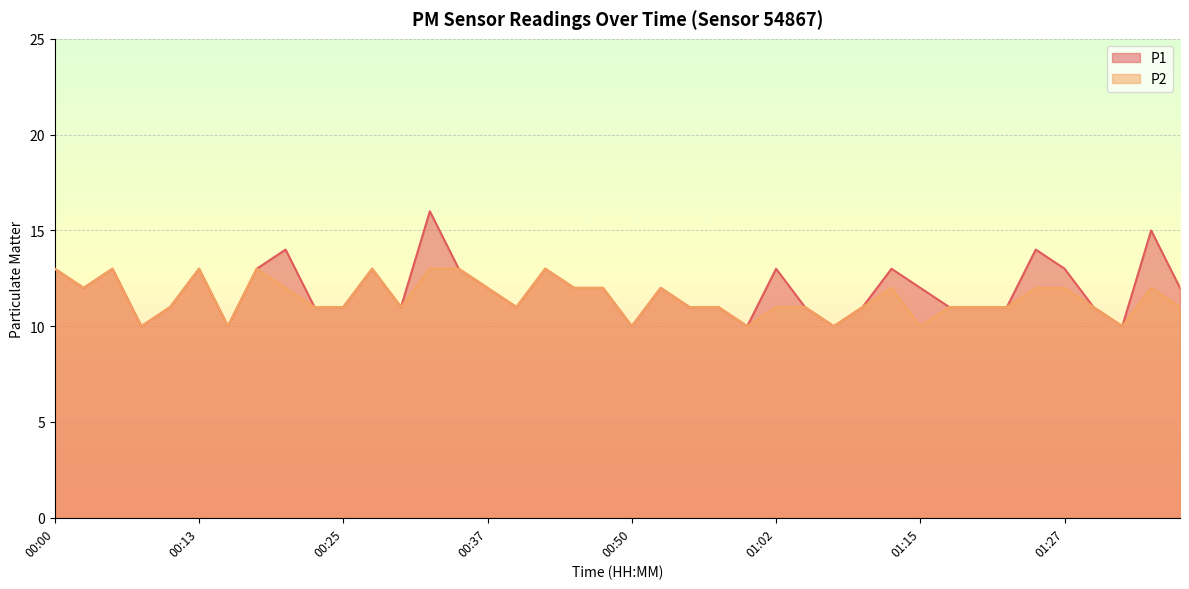

How many data points in P1 are above 12?

14